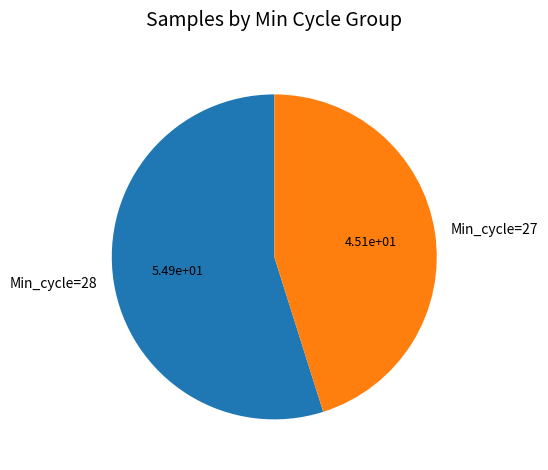

Is the sum of Min_cycle=27 and Min_cycle=28 greater than half?

Yes